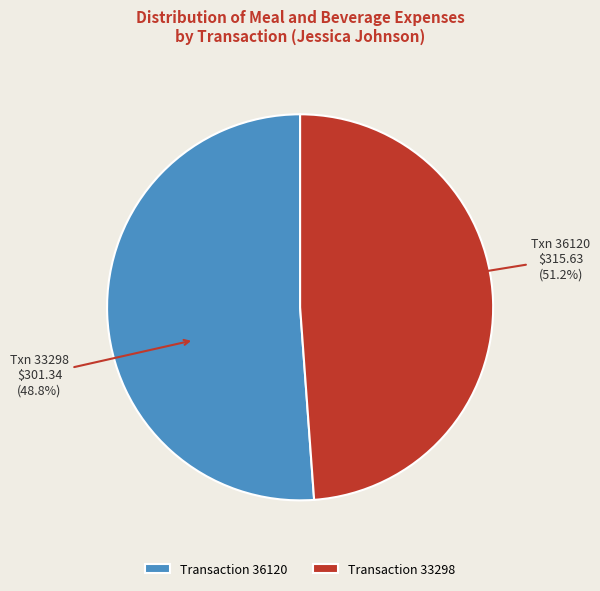

To the nearest percent, what is the difference between the largest and smallest slice percentages?

2%